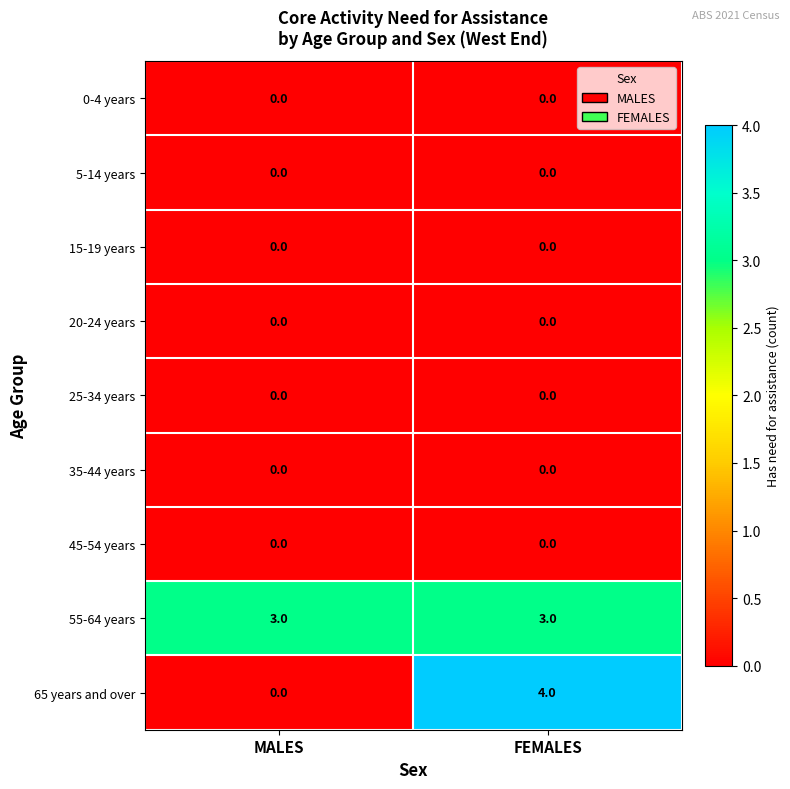

At which category is the sum across all series the highest?

FEMALES